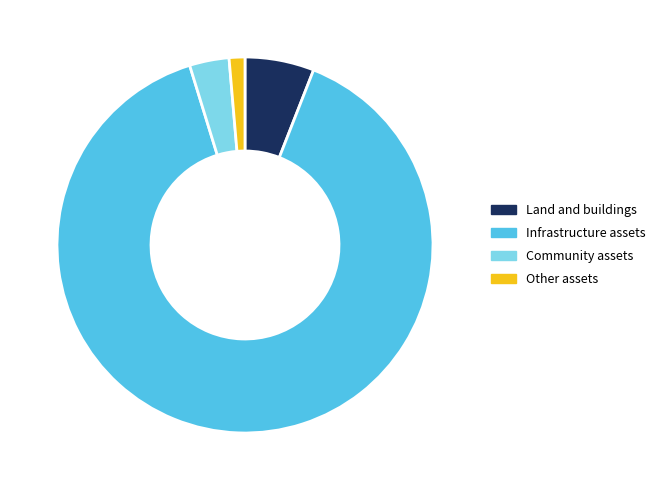

How many segments does this pie chart have?

4